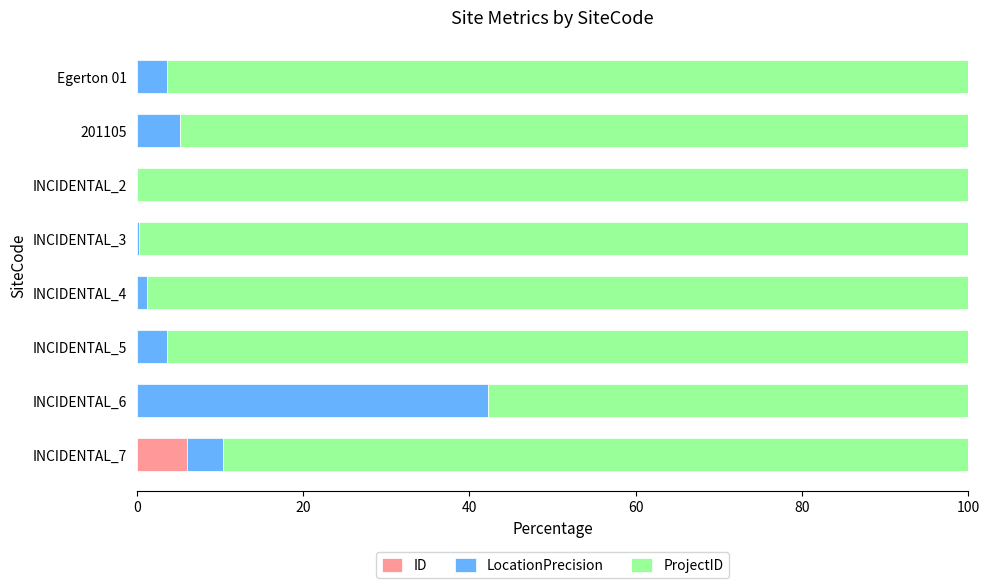

What are all the series names shown in the legend?

ID, LocationPrecision, ProjectID